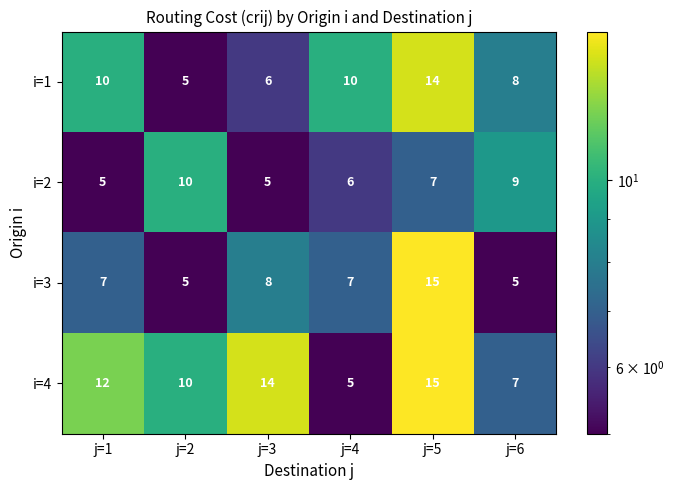

Where does the i=2 series first go above 7?

j=2